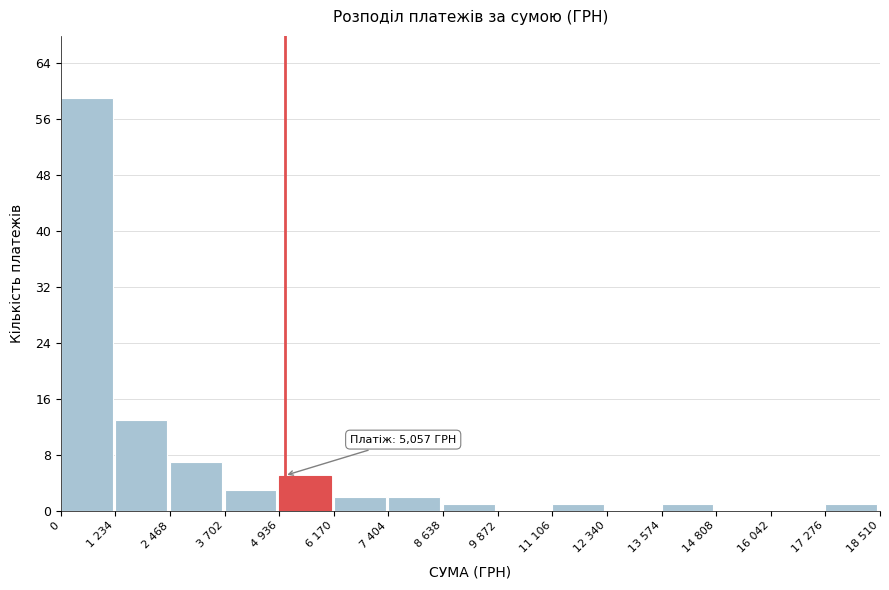

Reading left to right, extract all data points from this chart.

0=59	1 234=13	2 468=7	3 702=3	4 936=5	6 170=2	7 404=2	8 638=1	9 872=0	11 106=1	12 340=0	13 574=1	14 808=0	16 042=0	17 276=1